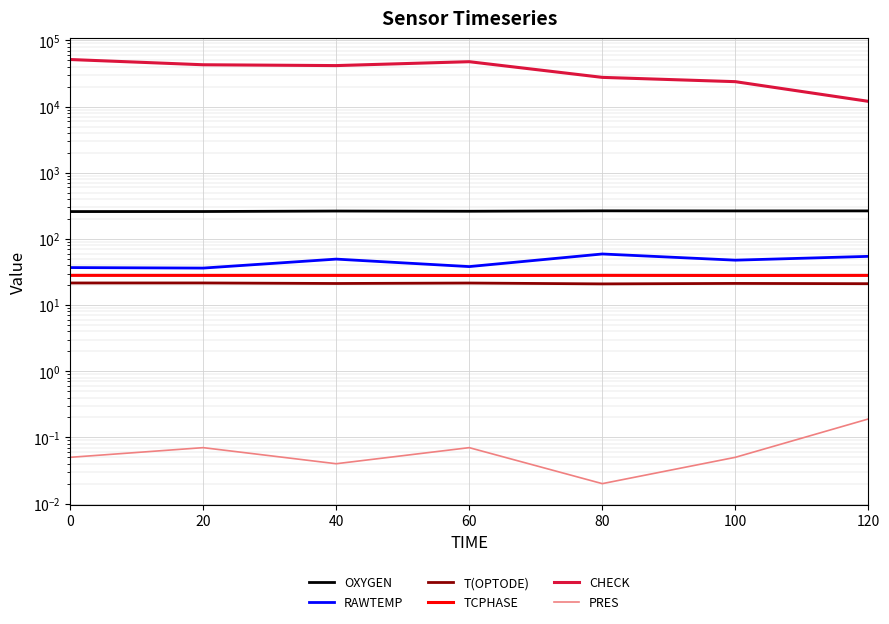

Which series has the widest spread of values?

CHECK